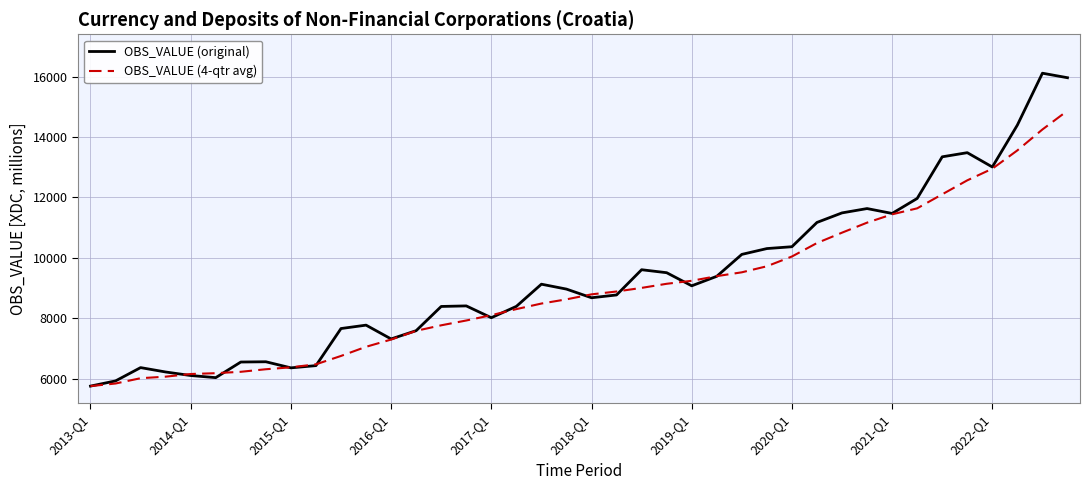

What are all the series names shown in the legend?

OBS_VALUE (original), OBS_VALUE (4-qtr avg)